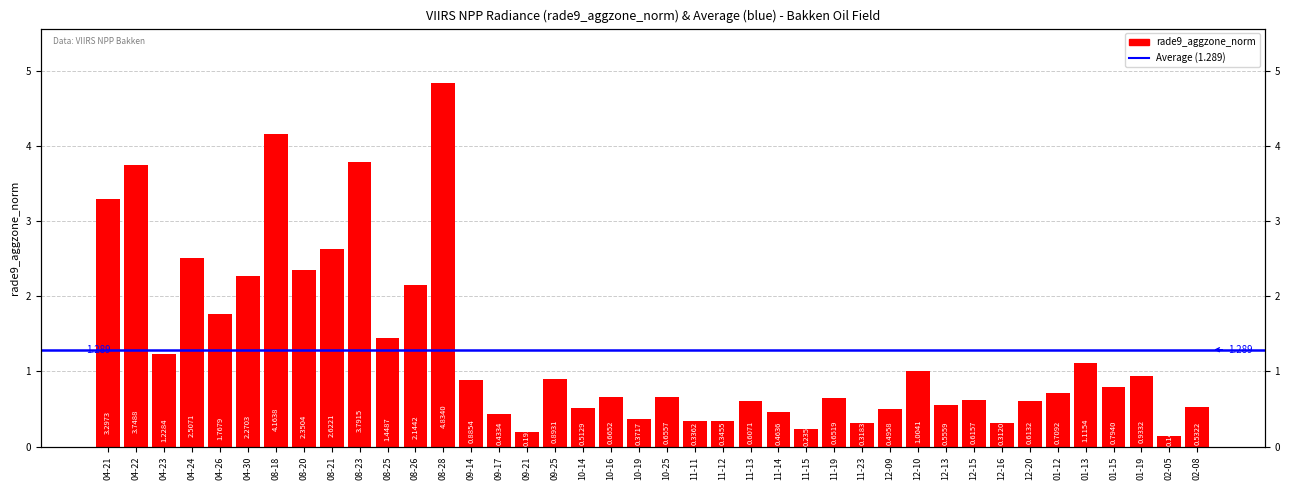

What is the approximate value at 12-10?

1.0